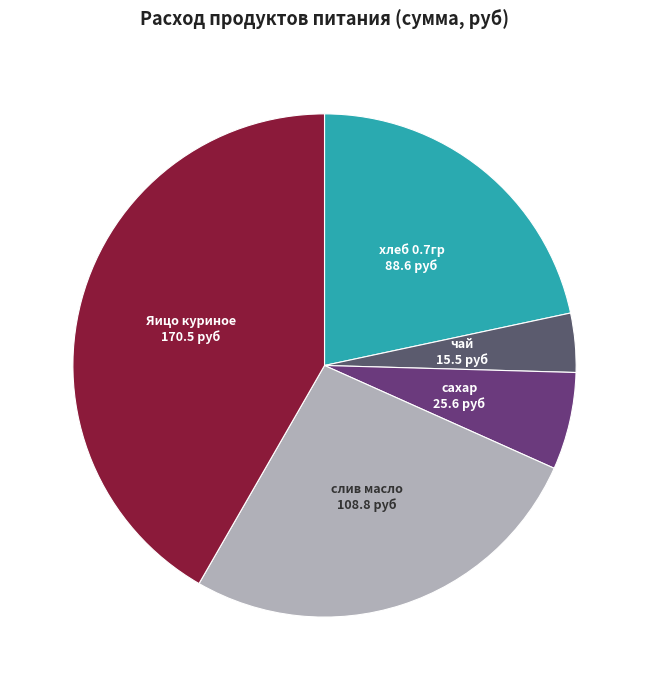

True or false: сахар accounts for 6% of the total.

True